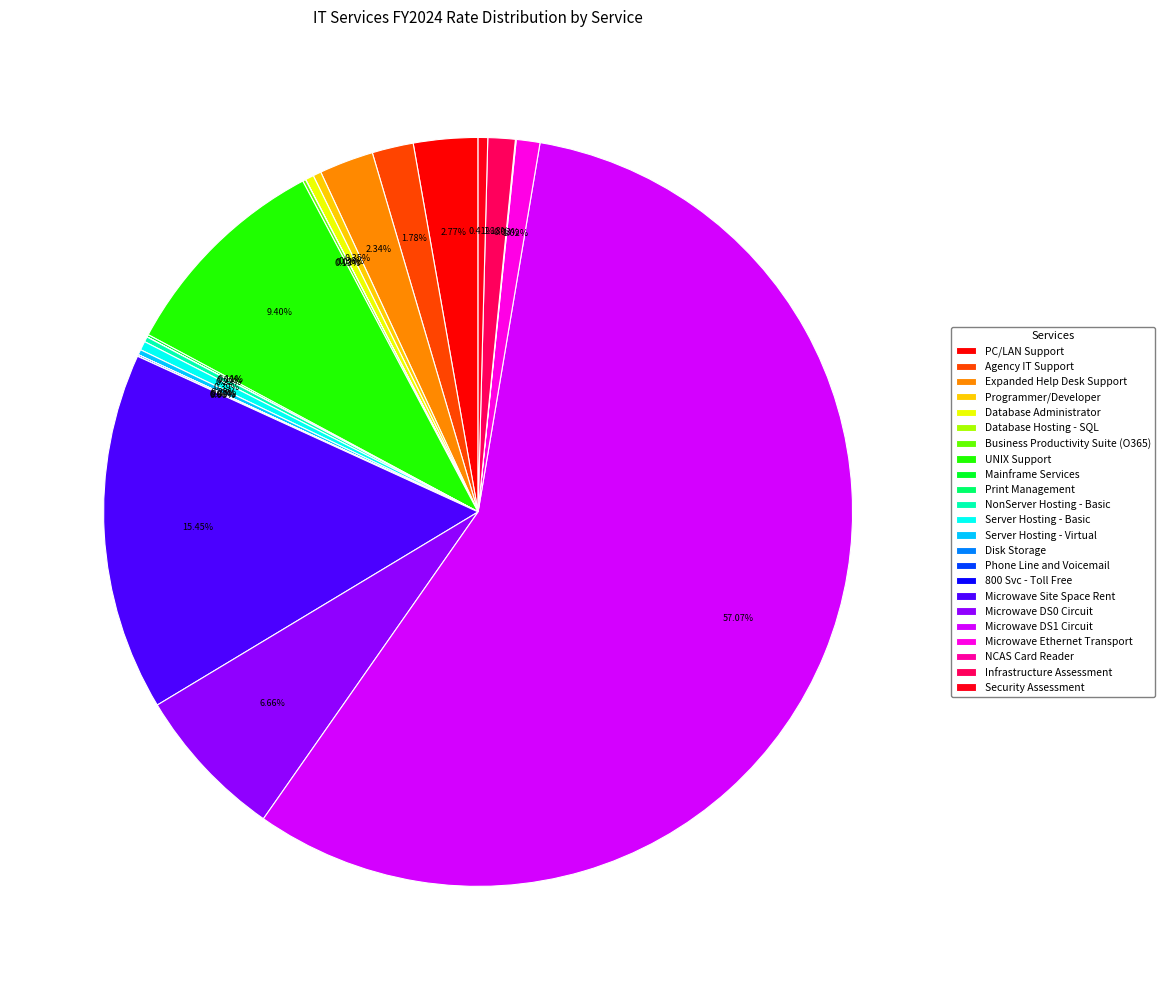

Combined, do Security Assessment and Agency IT Support account for over 50%?

No